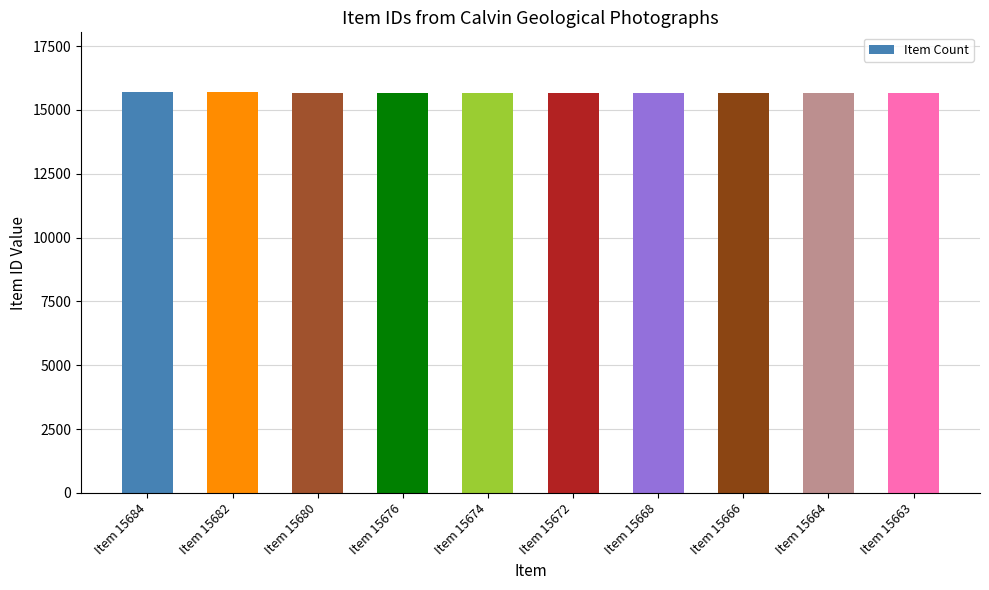

What is the maximum value shown in the chart?

15684